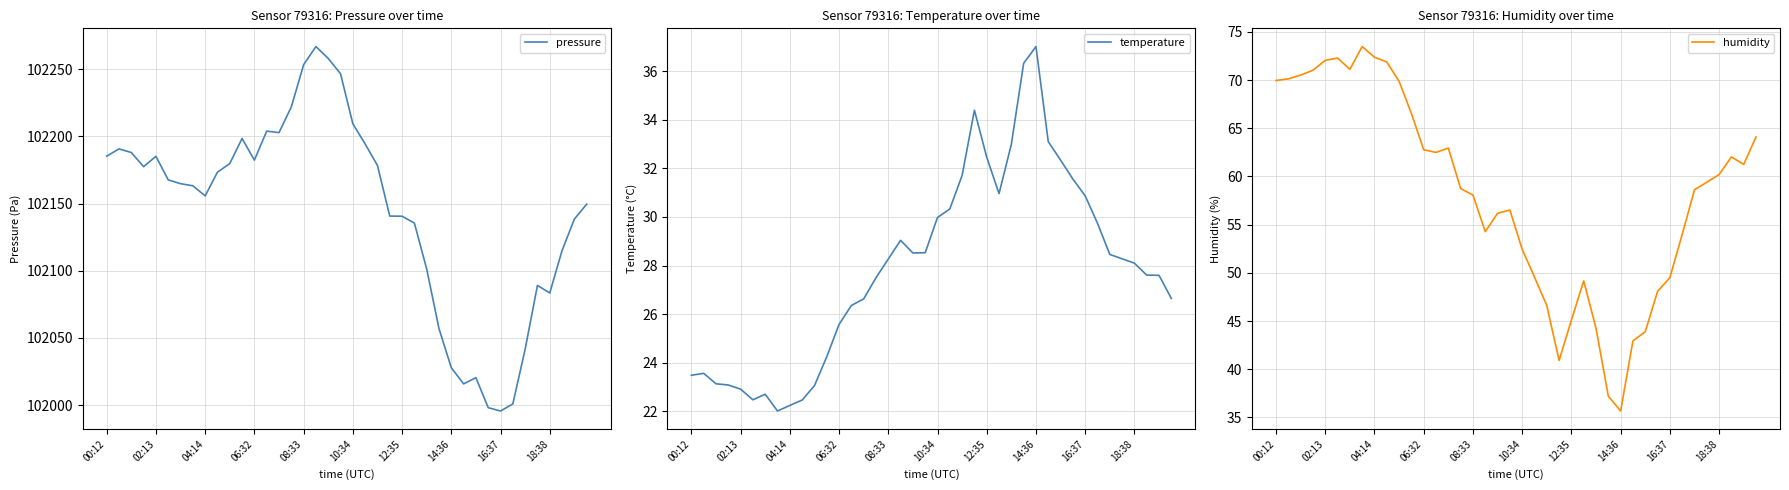

List the series in order of their peak value, lowest first.

temperature, humidity, pressure